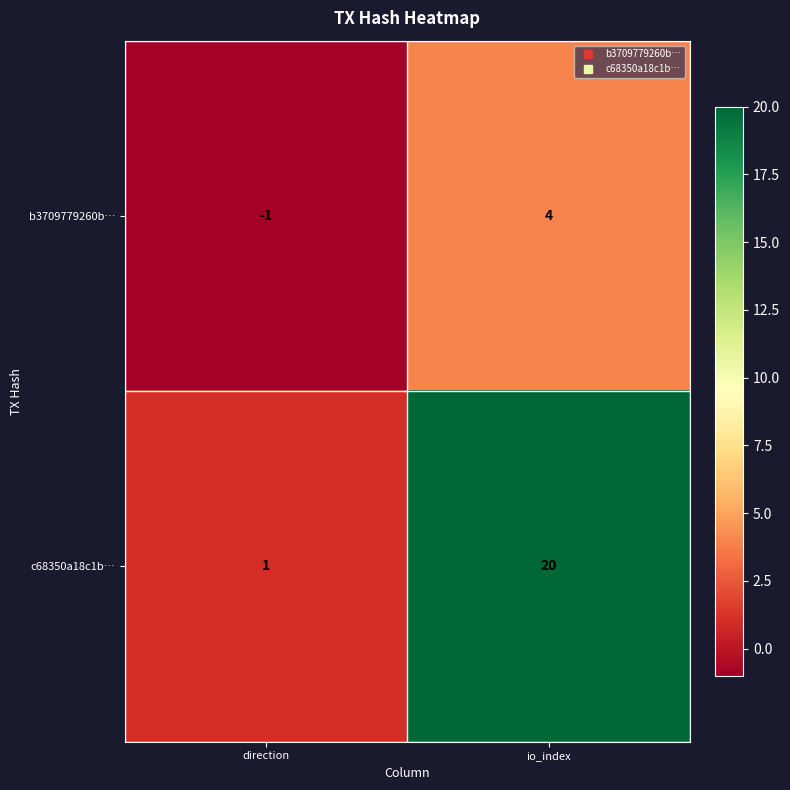

Rank the series by their average value, from lowest to highest.

b3709779260b…, c68350a18c1b…